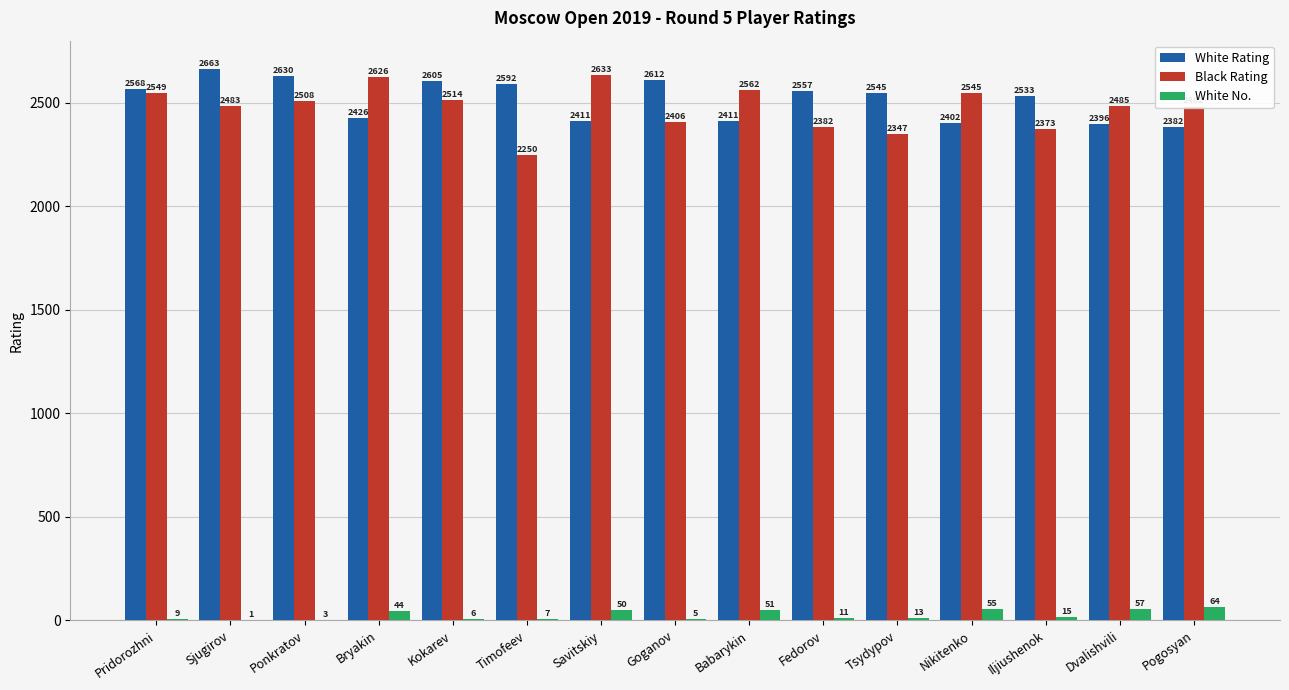

Which series changed the most between Kokarev and Tsydypov?

Black Rating